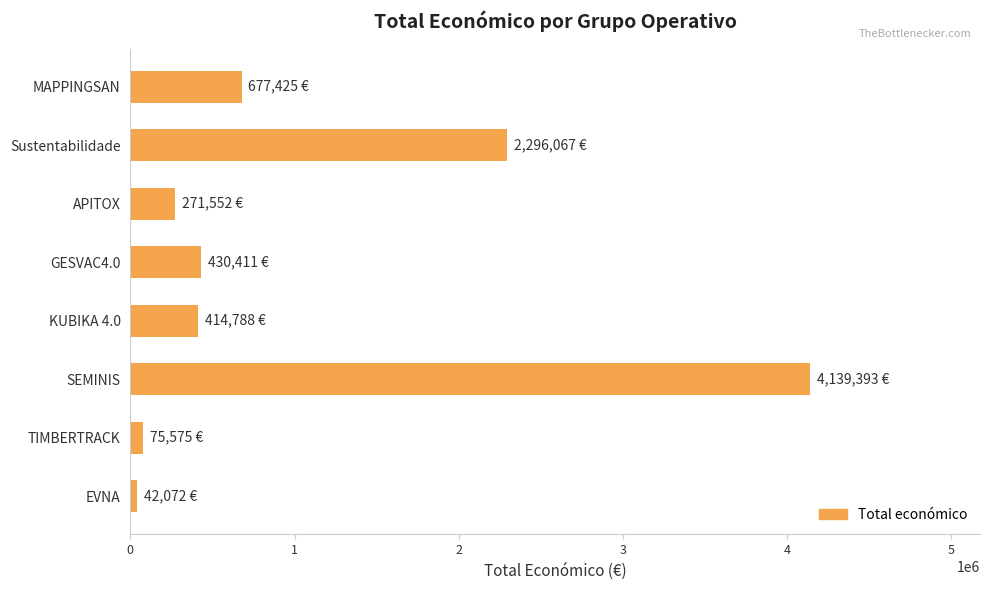

Does the chart contain stacked bars?

No